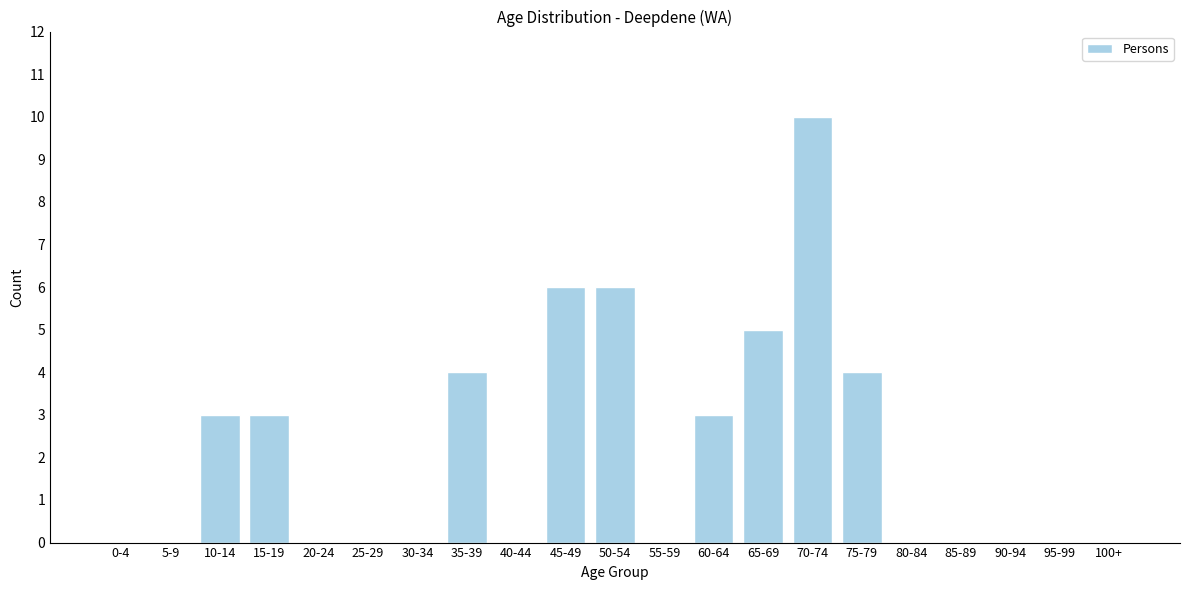

Reading left to right, what are all the values shown in this chart?

0-4=0	5-9=0	10-14=3	15-19=3	20-24=0	25-29=0	30-34=0	35-39=4	40-44=0	45-49=6	50-54=6	55-59=0	60-64=3	65-69=5	70-74=10	75-79=4	80-84=0	85-89=0	90-94=0	95-99=0	100+=0